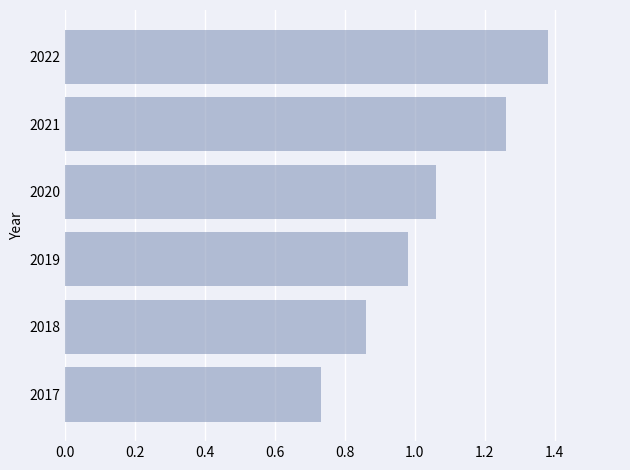

What is the difference between the maximum and second lowest values?

0.5